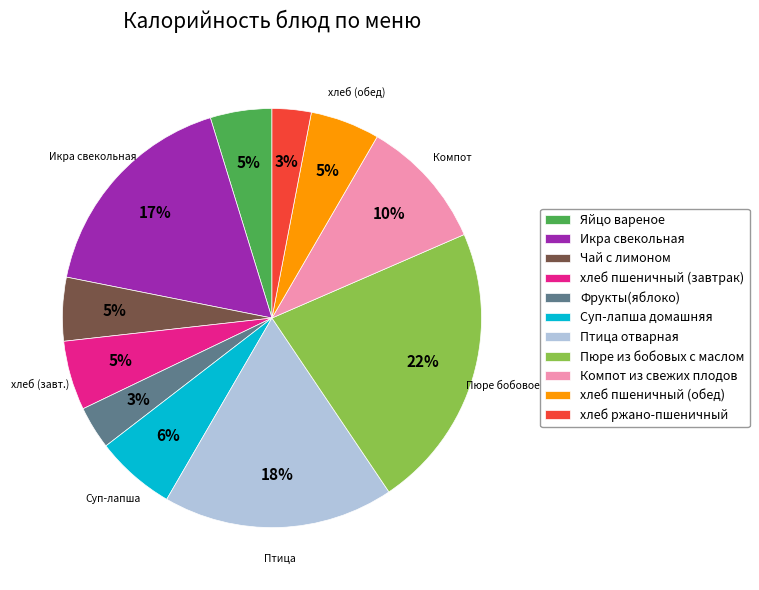

To the nearest percent, what portion does Птица отварная represent?

18%